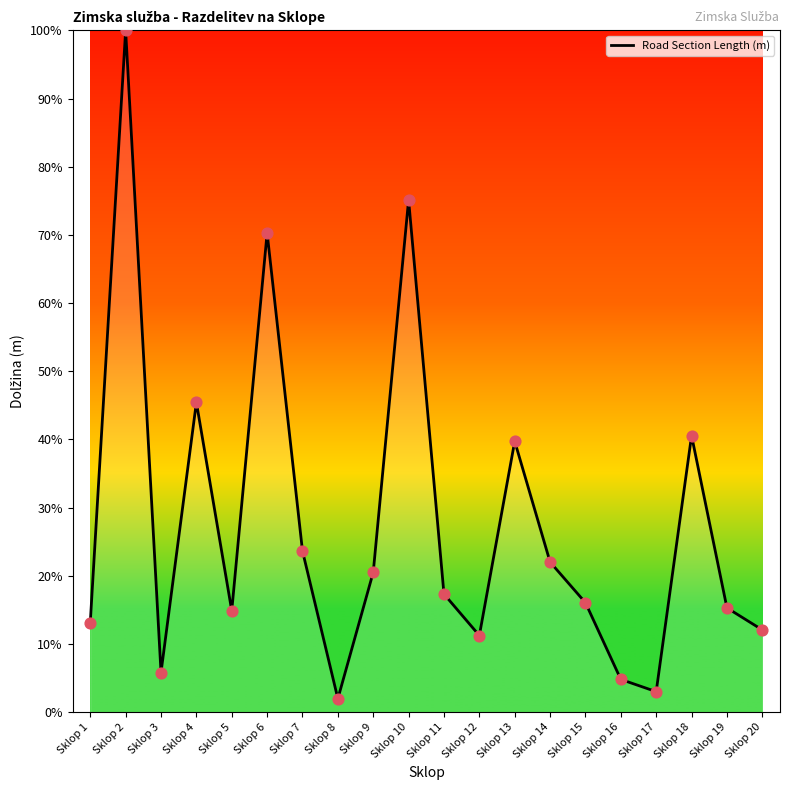

What is the ratio of the value at Sklop 7 to the value at Sklop 15?

1.5